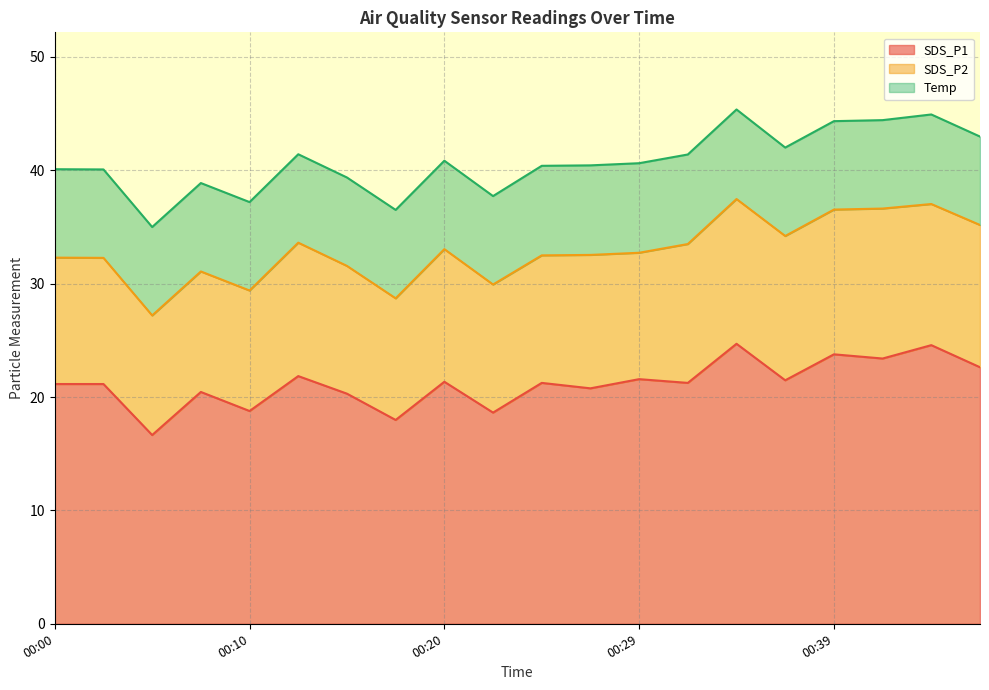

What is the total value across all series at 00:20?

40.9